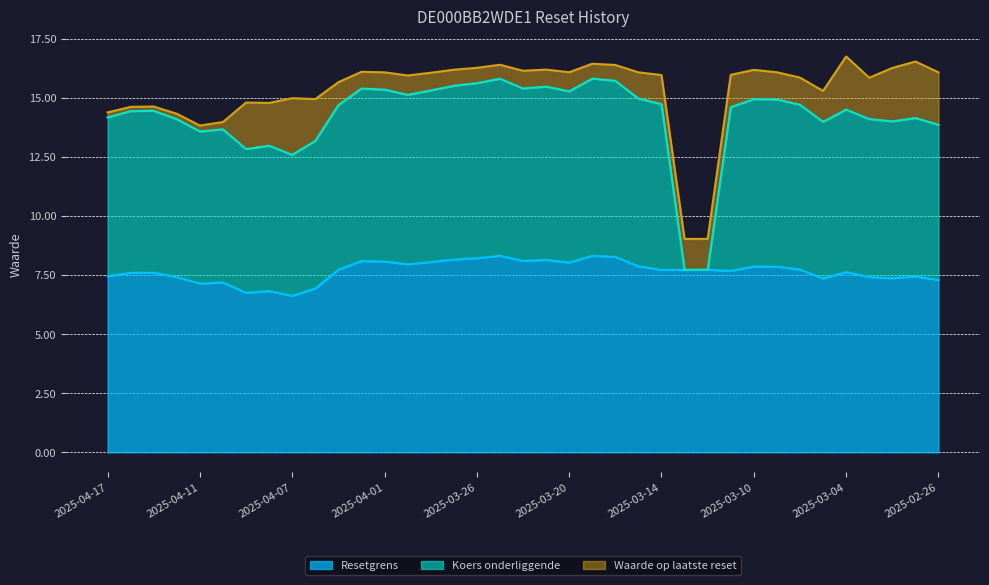

Does the chart have visible grid lines?

Yes